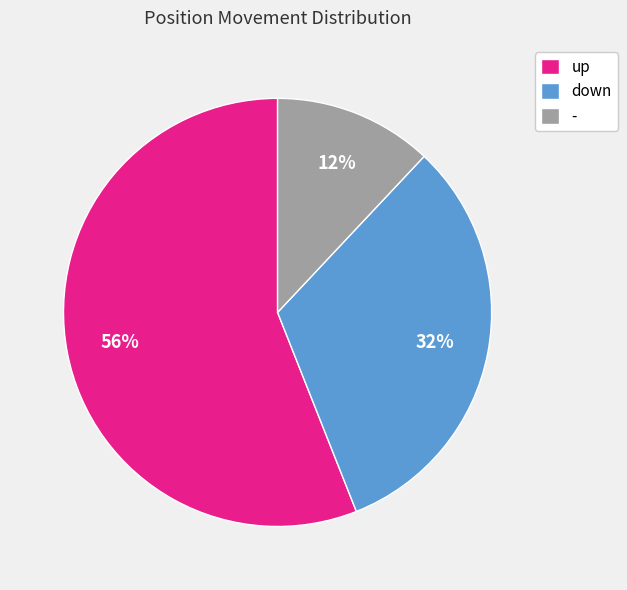

Which slice is the smallest?

-